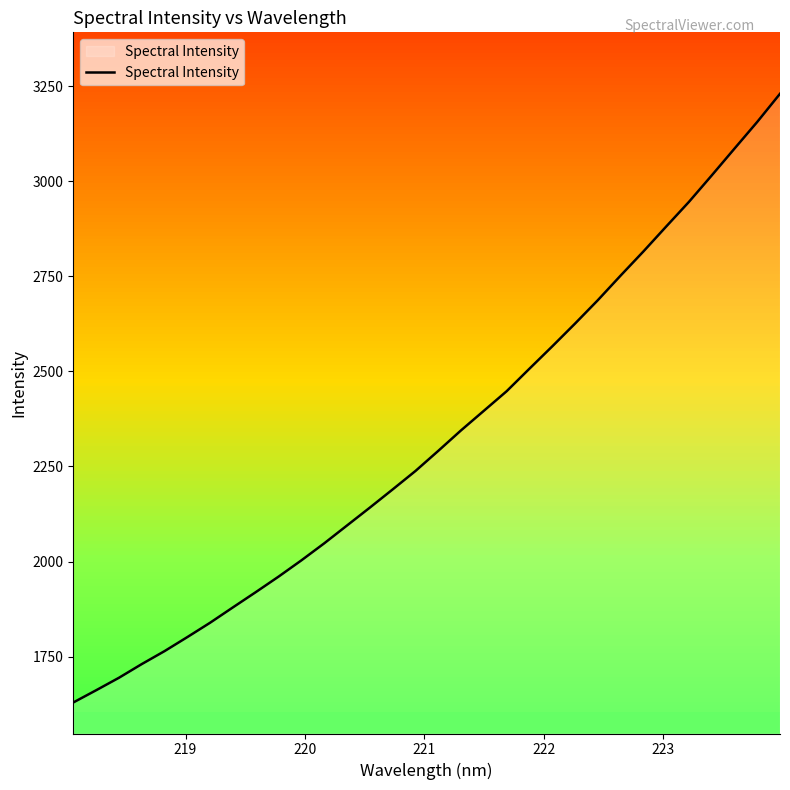

What is the sum of all values?

74343.1